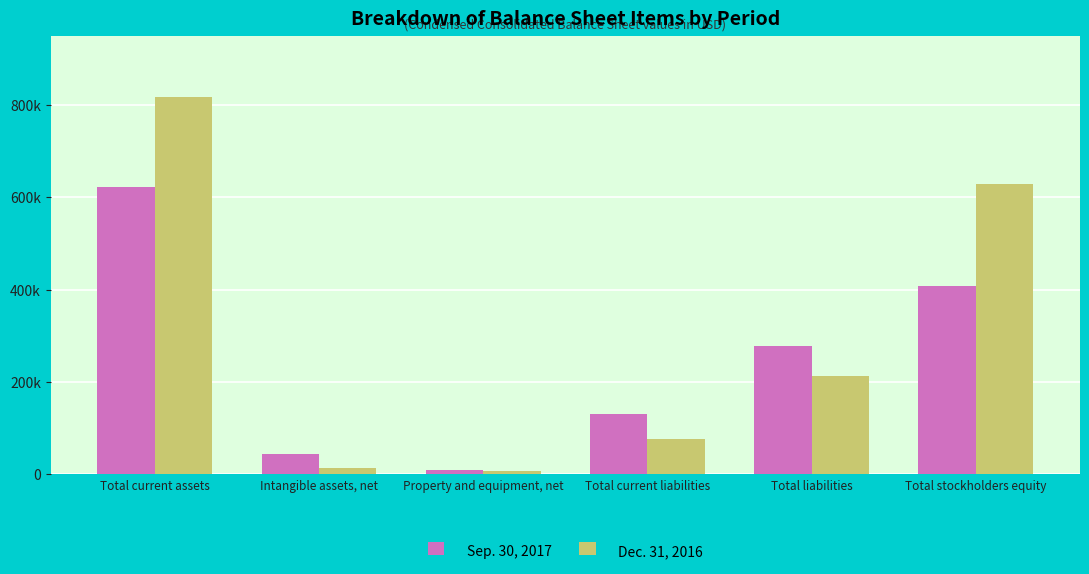

What are all the series names shown in the legend?

Sep. 30, 2017, Dec. 31, 2016